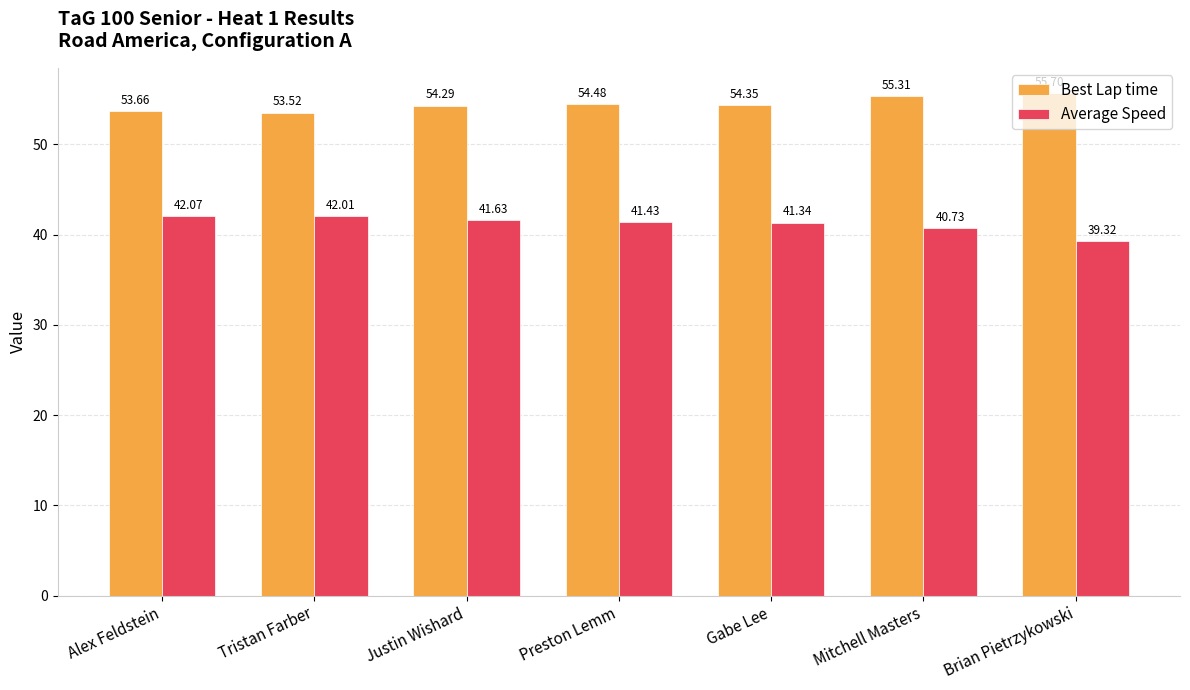

Reading right to left, transcribe all the data shown in this chart.

Best Lap time: 55.7	55.3	54.4	54.5	54.3	53.5	53.7
Average Speed: 39.3	40.7	41.3	41.4	41.6	42.0	42.1